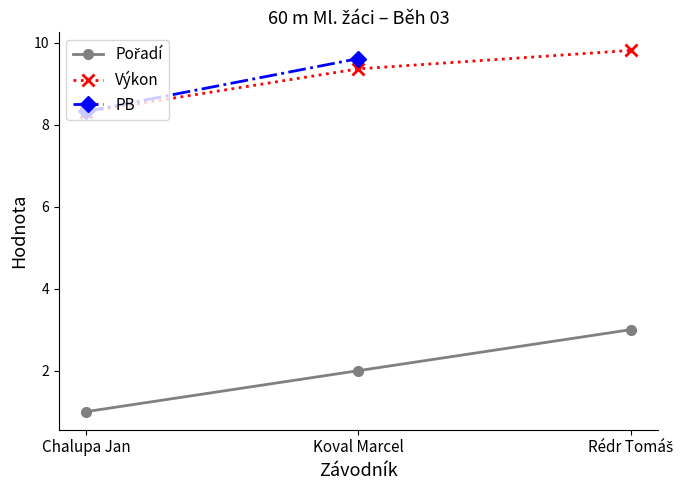

List the labels in order of Pořadí value, smallest first.

Chalupa Jan, Koval Marcel, Rédr Tomáš